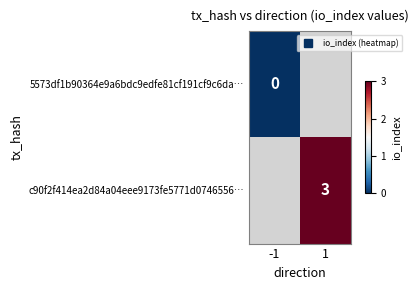

Is the value of c90f2f414ea2d84a04eee9173fe5771d0746556… at -1 greater than the value of 5573df1b90364e9a6bdc9edfe81cf191cf9c6da… at -1?

No